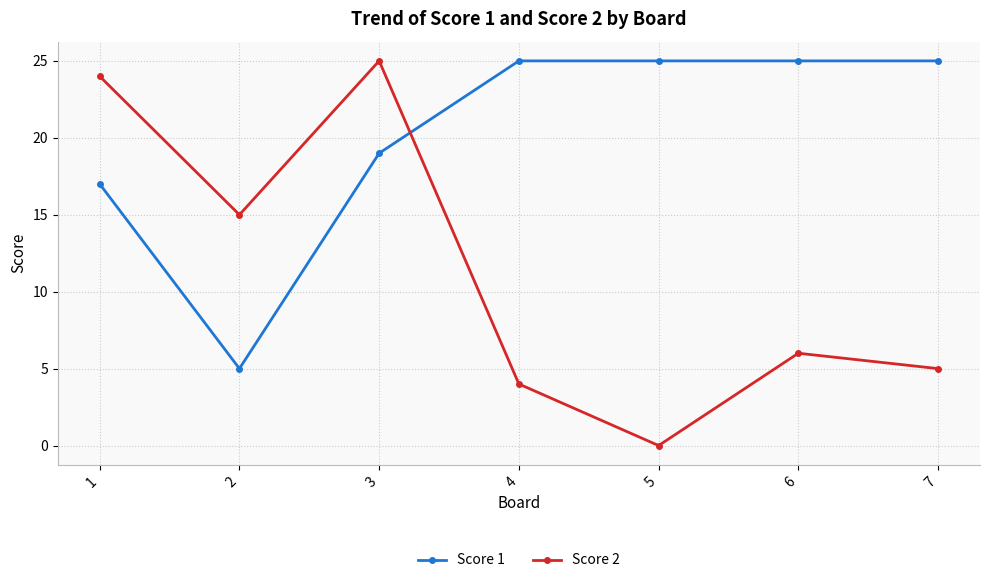

What is the maximum value shown in the chart?

25